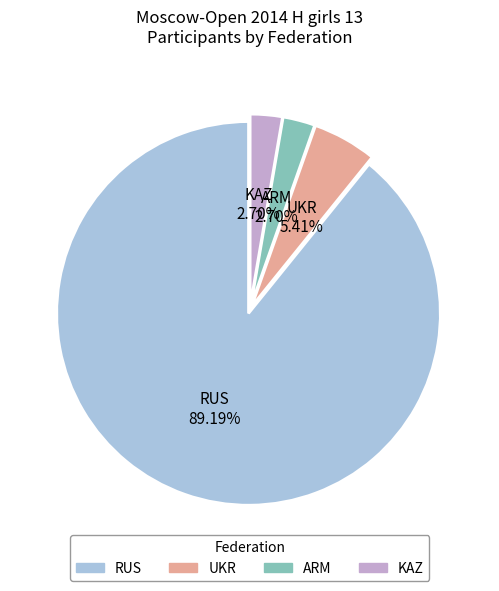

How many slices are in this pie chart?

4